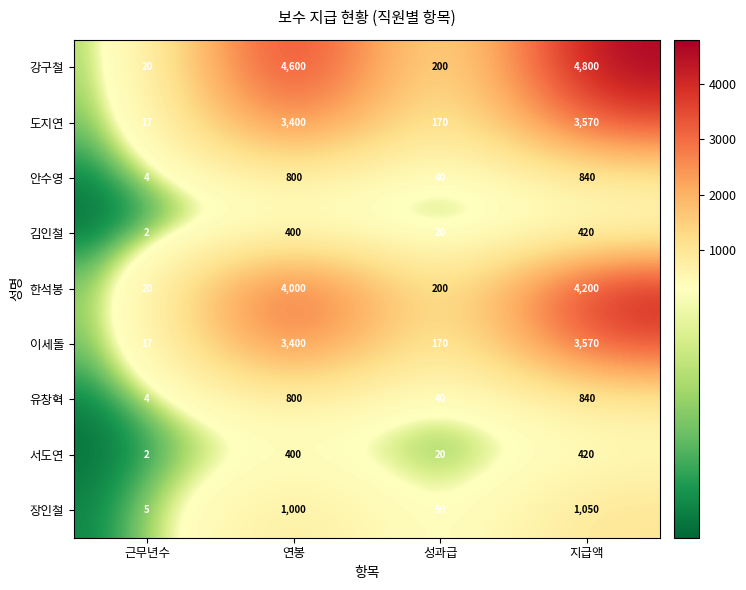

What is the greatest value displayed?

4800